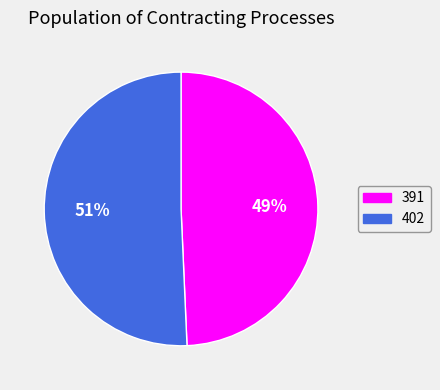

Which slice is the largest?

402